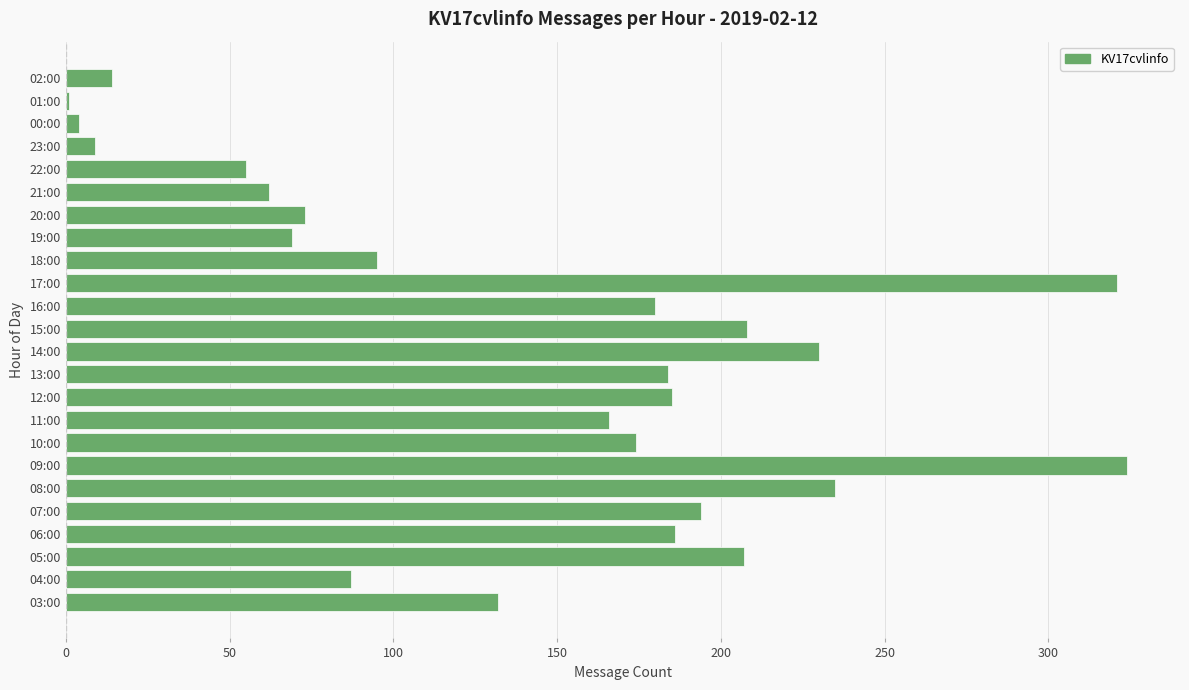

Where is the data nearest to the value 162?

11:00